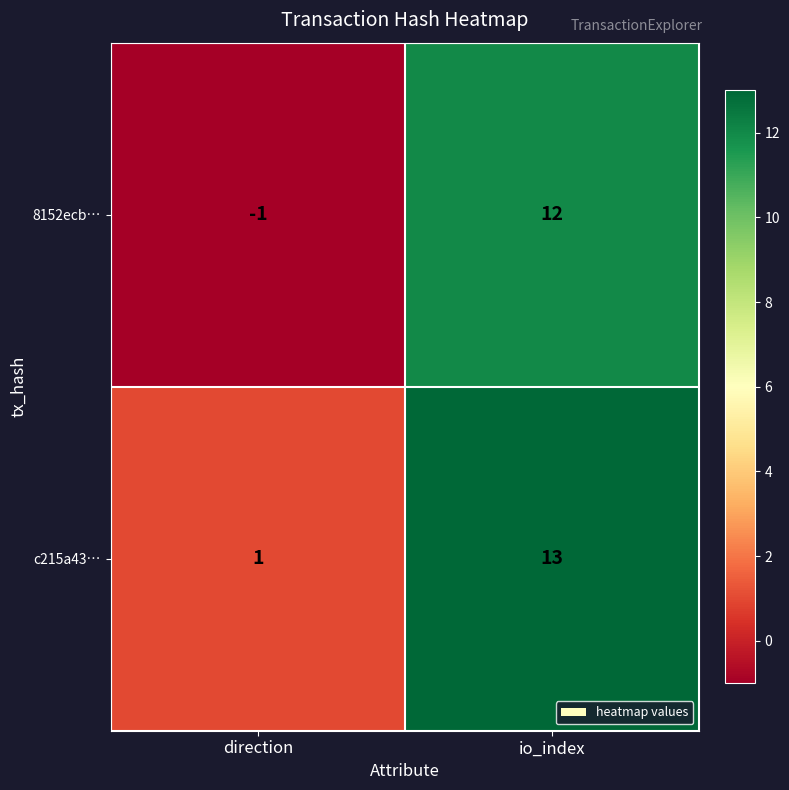

Which category has the highest value across all series?

io_index